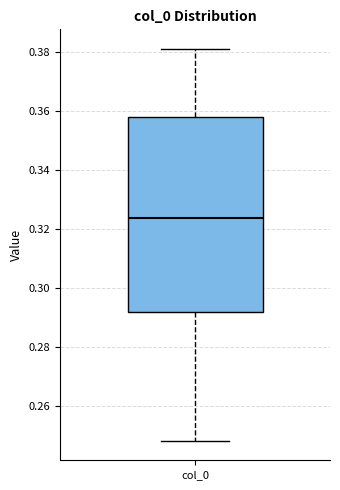

Read this box plot against the y-axis: the position of the median line, the range covered by the box, and the ends of both whiskers. The values are not printed on the chart, so give them approximately, as read against the axis.

median 0.324, box 0.292 to 0.358, whiskers 0.248 to 0.382